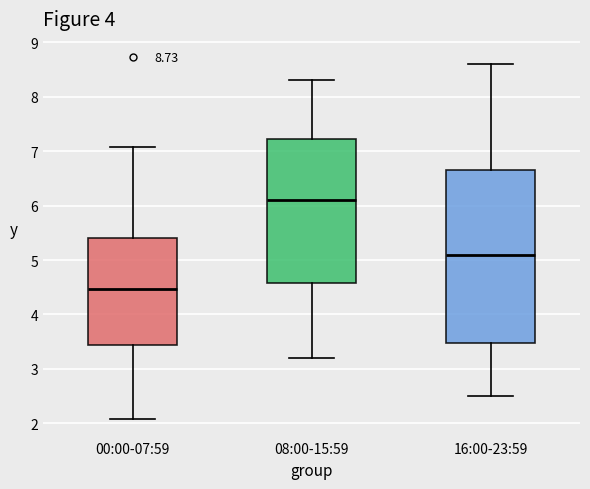

Which box has the lowest median line?

00:00-07:59